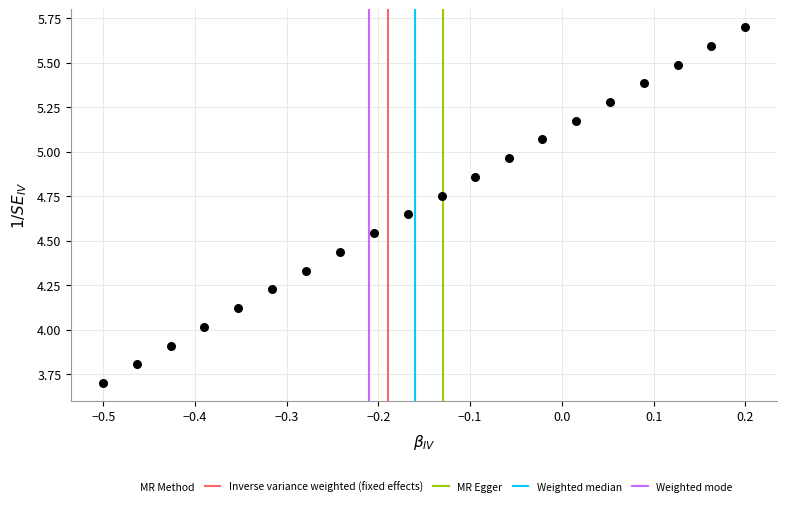

What is the range of Y values (max minus min)?

2.0